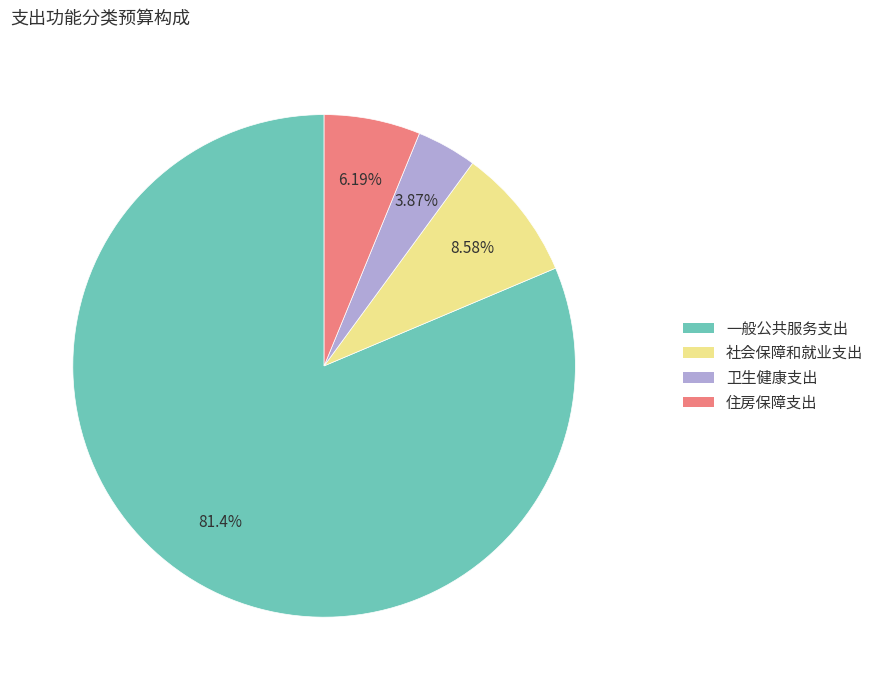

To the nearest percent, what portion does 社会保障和就业支出 represent?

9%